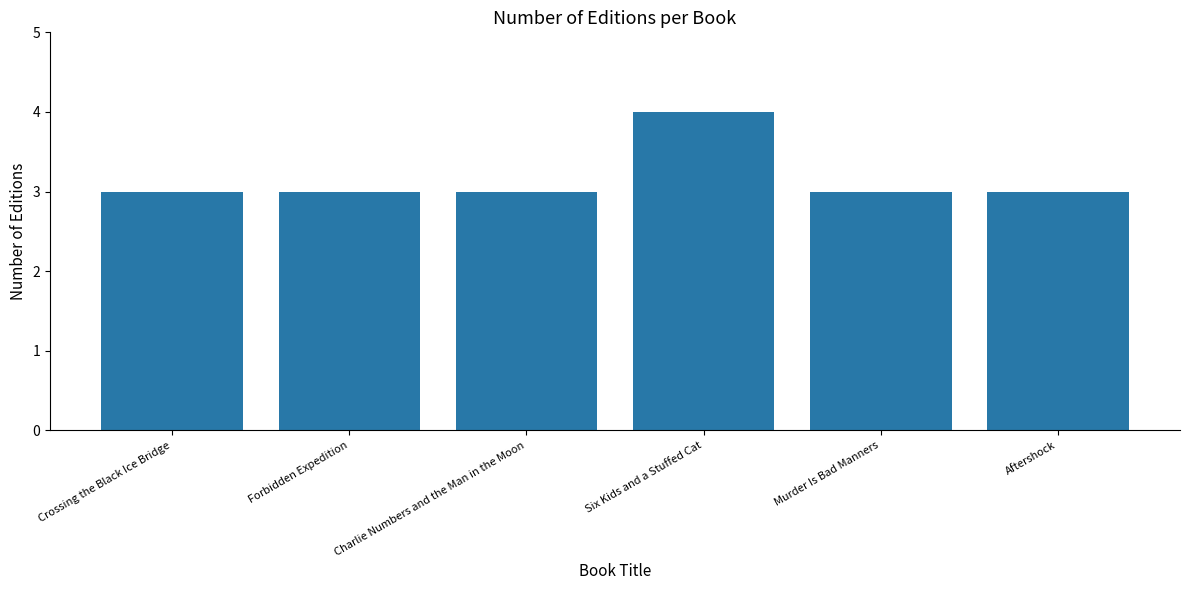

What is the maximum value shown in the chart?

4